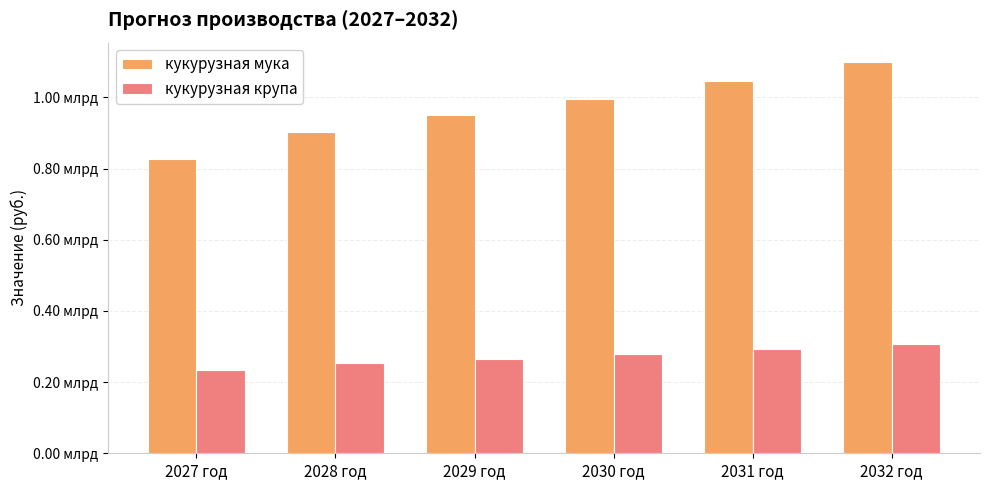

What are all the series names shown in the legend?

кукурузная мука, кукурузная крупа